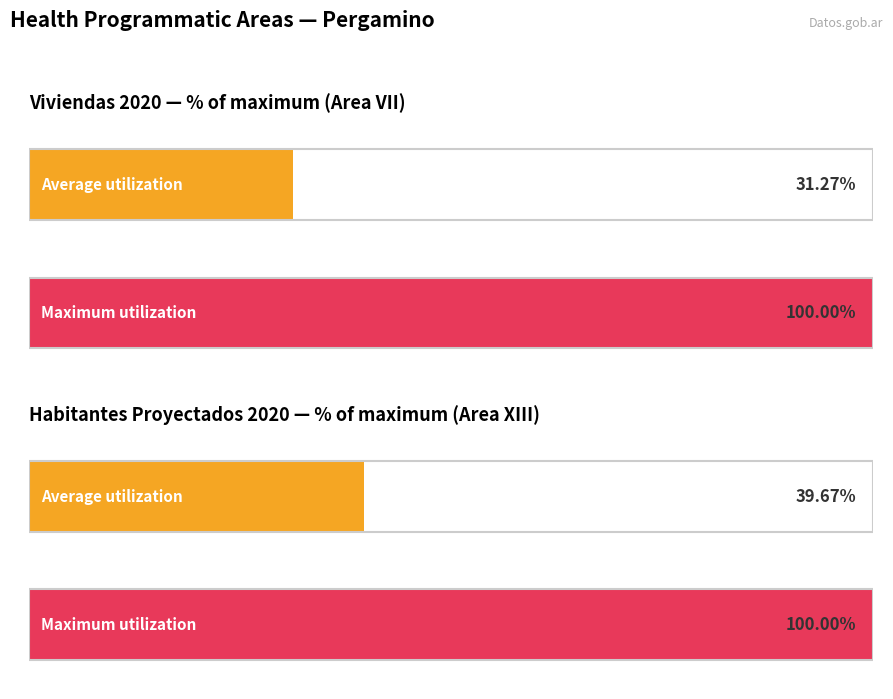

True or false: cantidad_habitantes_proyectado_2020 has a value of 2248.8 at X.

False